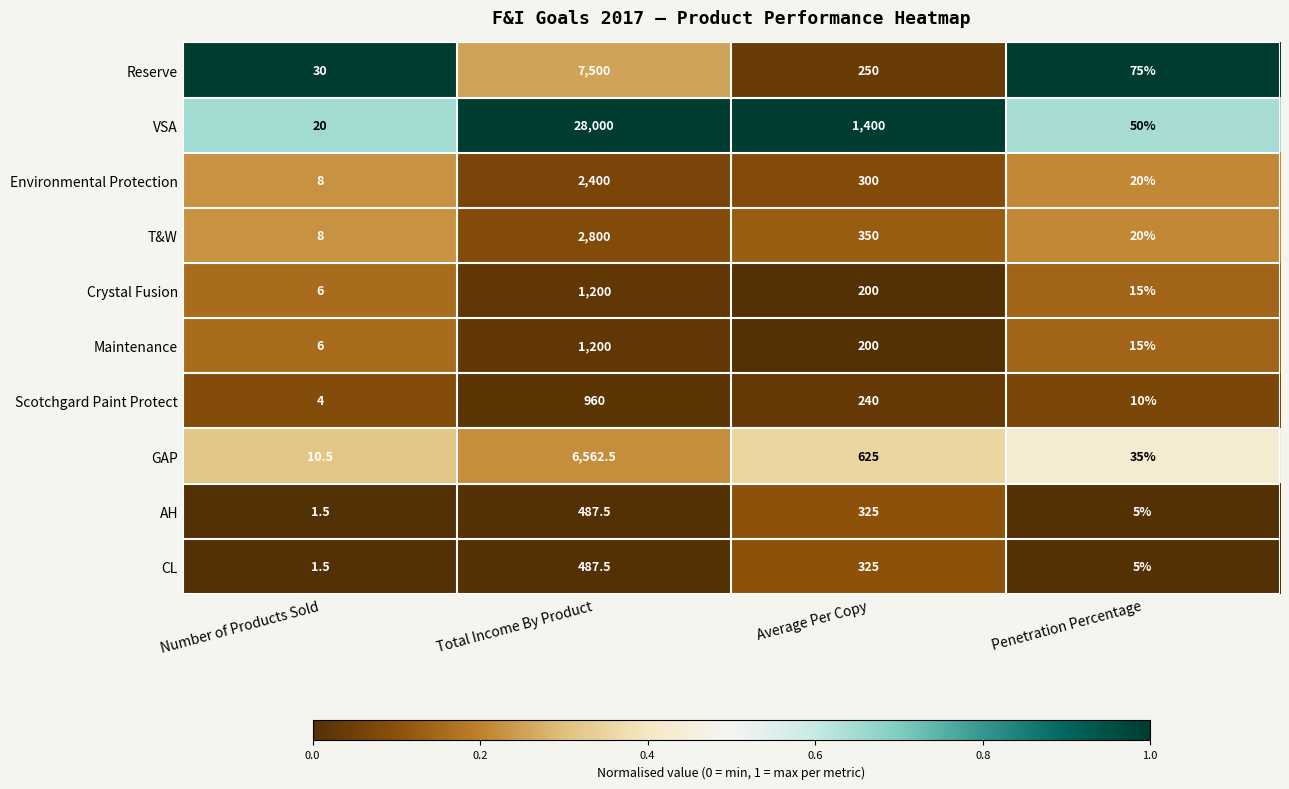

What is the difference between the maximum and second lowest values in the VSA series?

27950.0